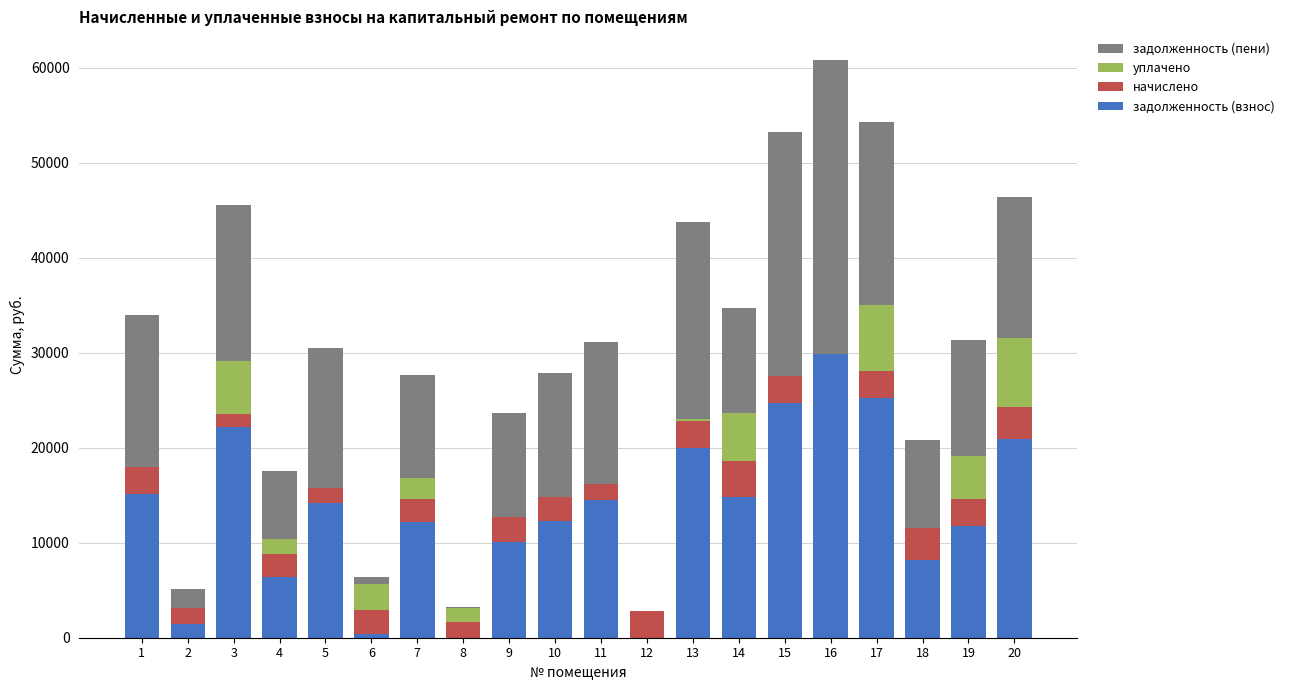

What is the maximum value for задолженность (взнос)?

29828.1